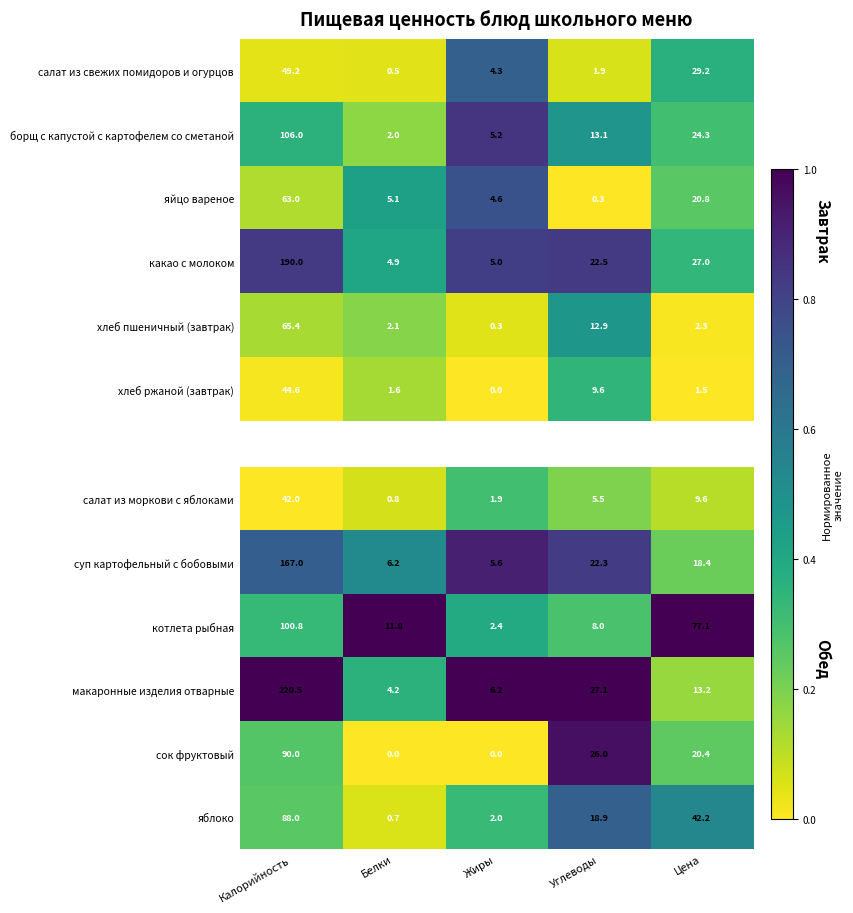

How many data points does each series have?

5